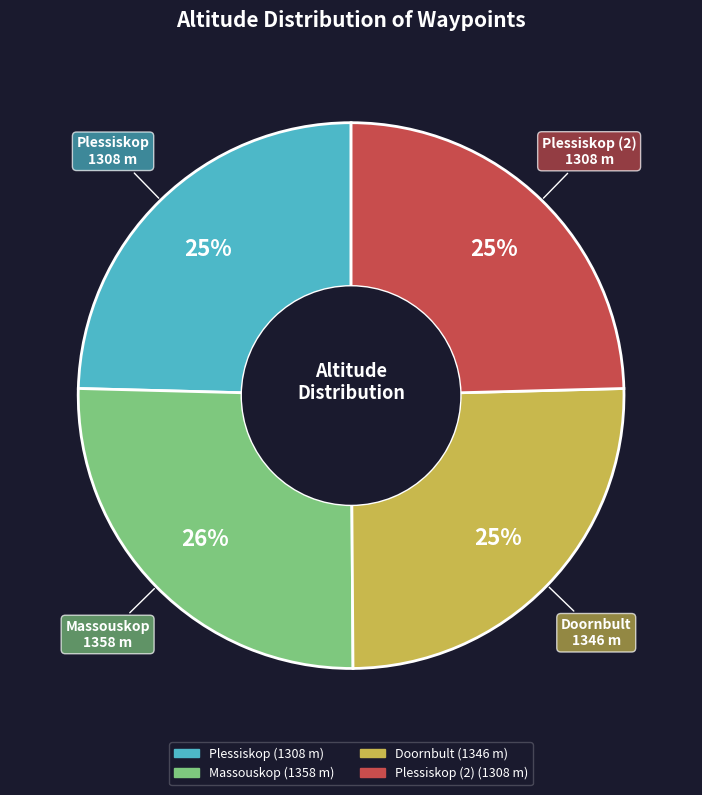

Is there any slice that represents more than half of the pie?

No